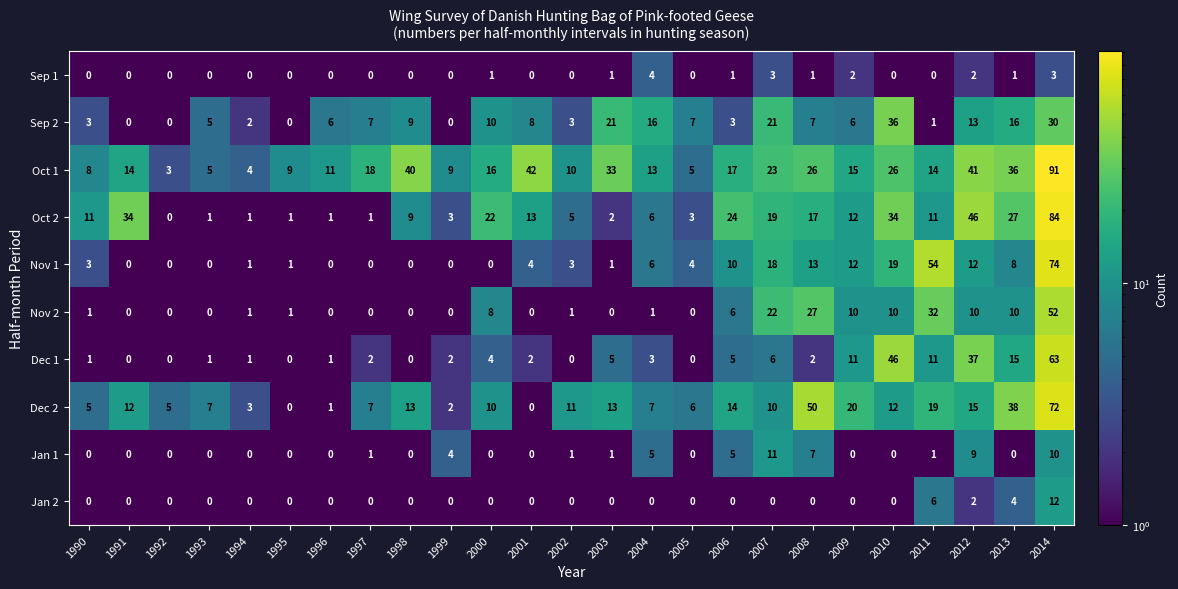

Which series has the widest spread of values?

Oct 1